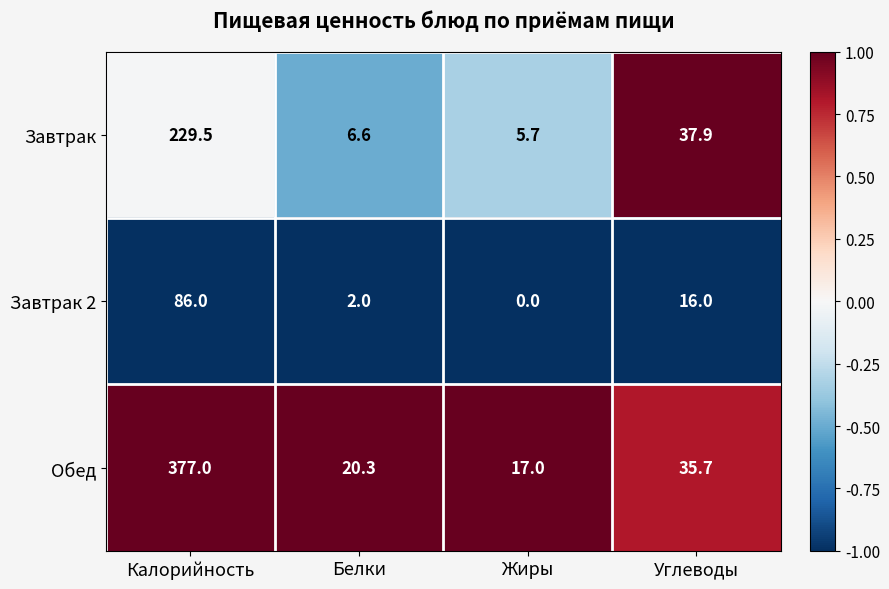

Reading left to right, what are all the values shown in this chart?

Завтрак: Калорийность=229.5	Белки=6.6	Жиры=5.7	Углеводы=37.9
Завтрак 2: Калорийность=86.0	Белки=2.0	Жиры=0.0	Углеводы=16.0
Обед: Калорийность=377.0	Белки=20.3	Жиры=17.0	Углеводы=35.7